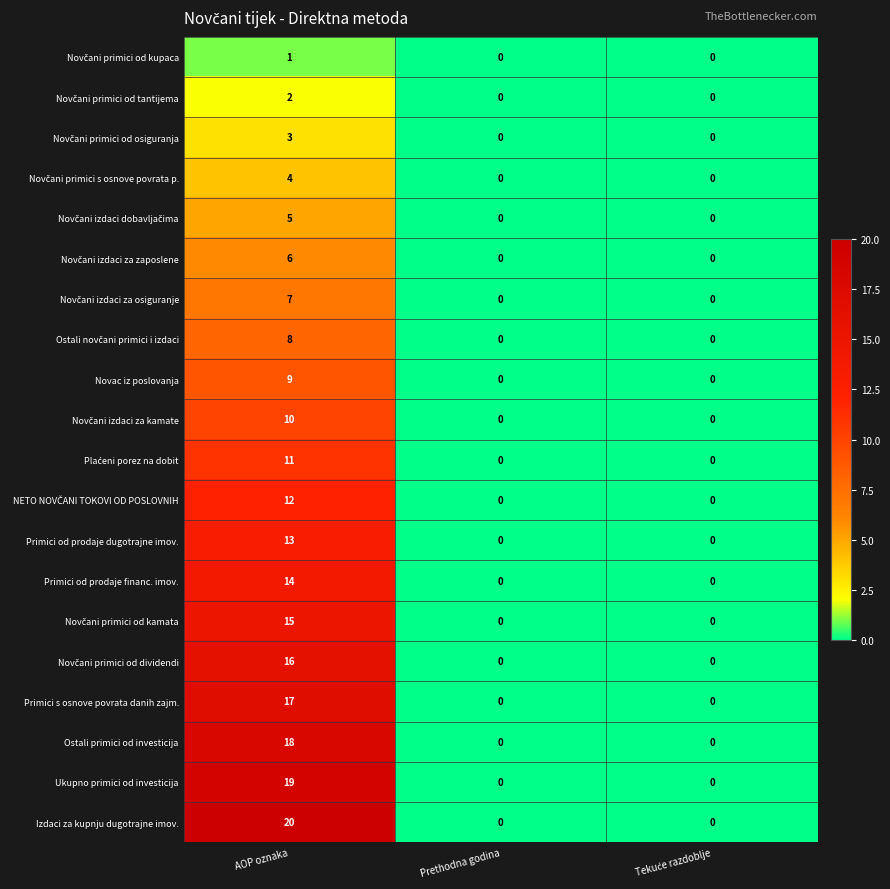

How many distinct data groups are displayed?

20